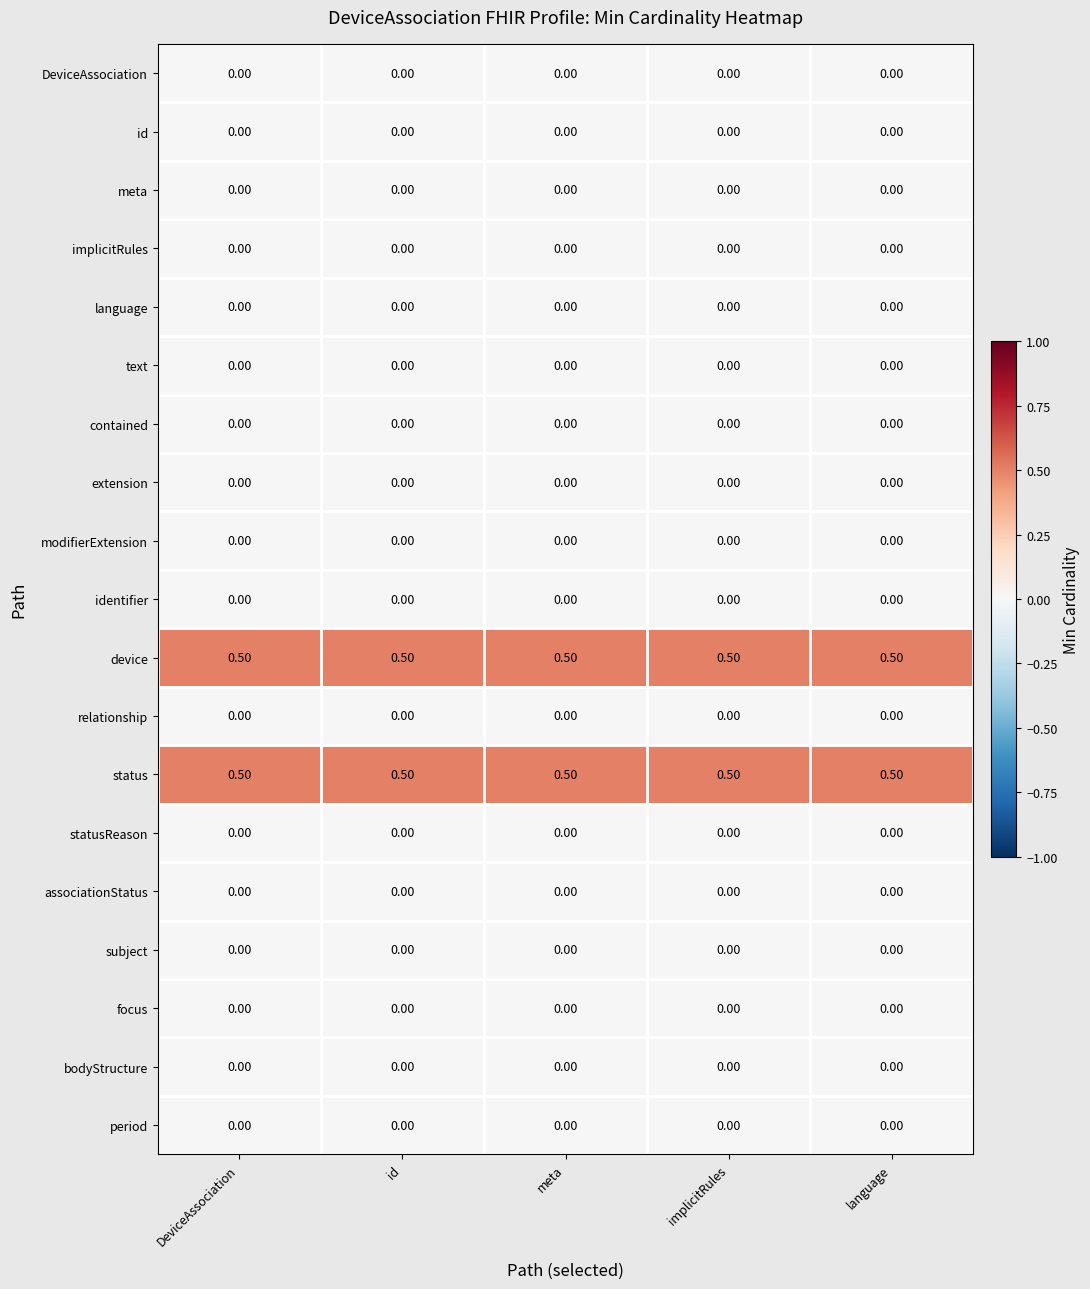

What is the spread (max minus min) of values at implicitRules?

0.5